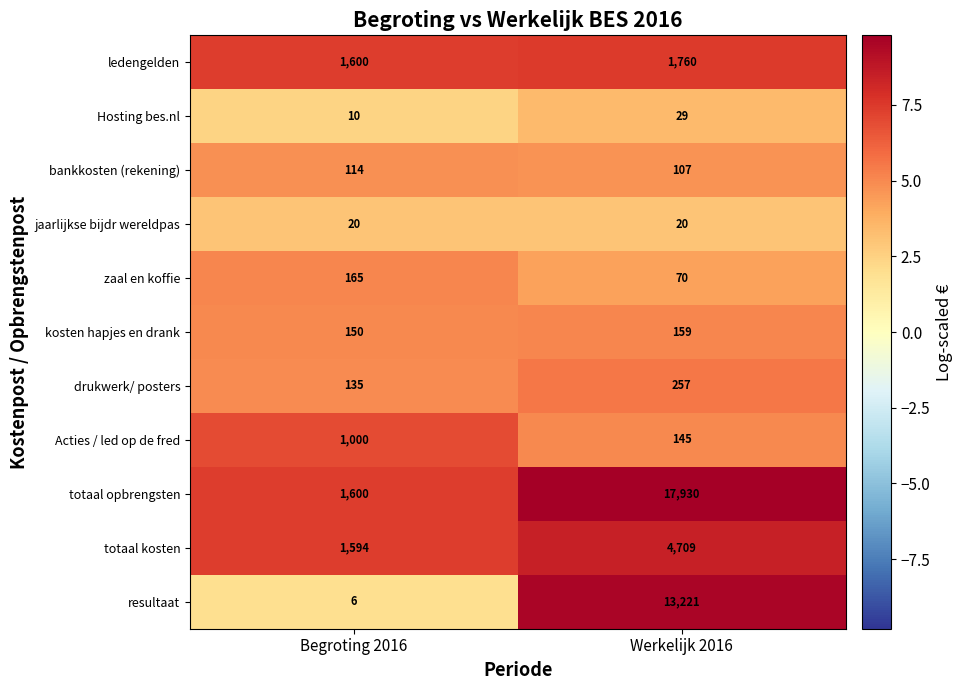

Is it true that bankkosten (rekening) equals 67 at Begroting 2016?

False